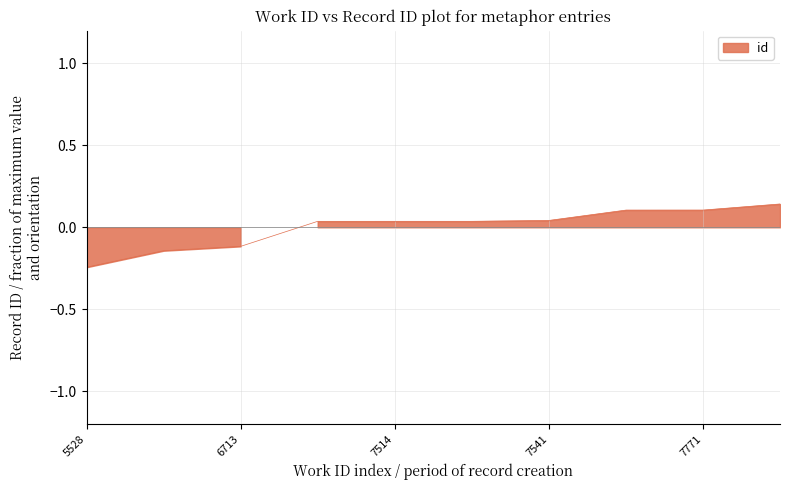

Reading left to right, transcribe all the data shown in this chart.

-0.2	-0.1	-0.1	0.0	0.0	0.0	0.0	0.1	0.1	0.1